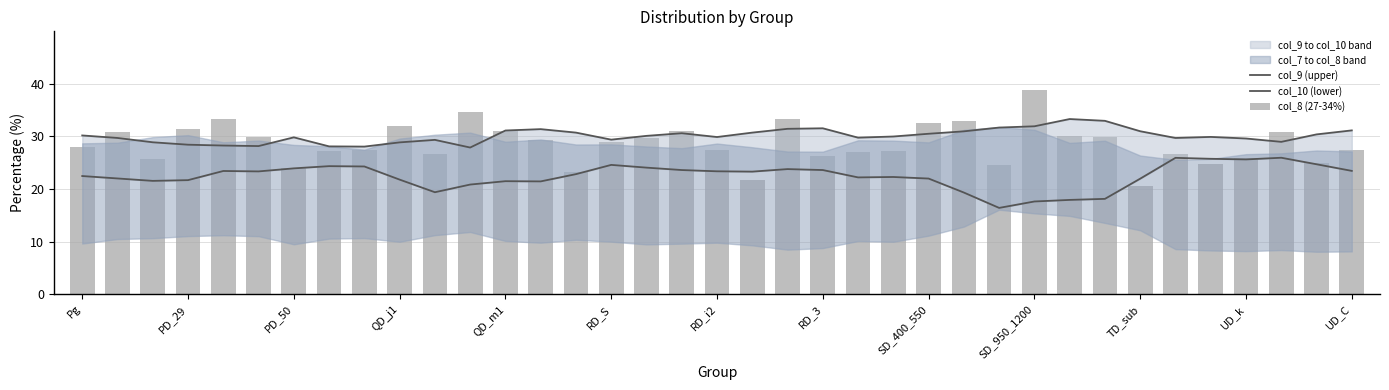

The value of col_10 (lower) at PD_29 is 22.0. True or false?

True